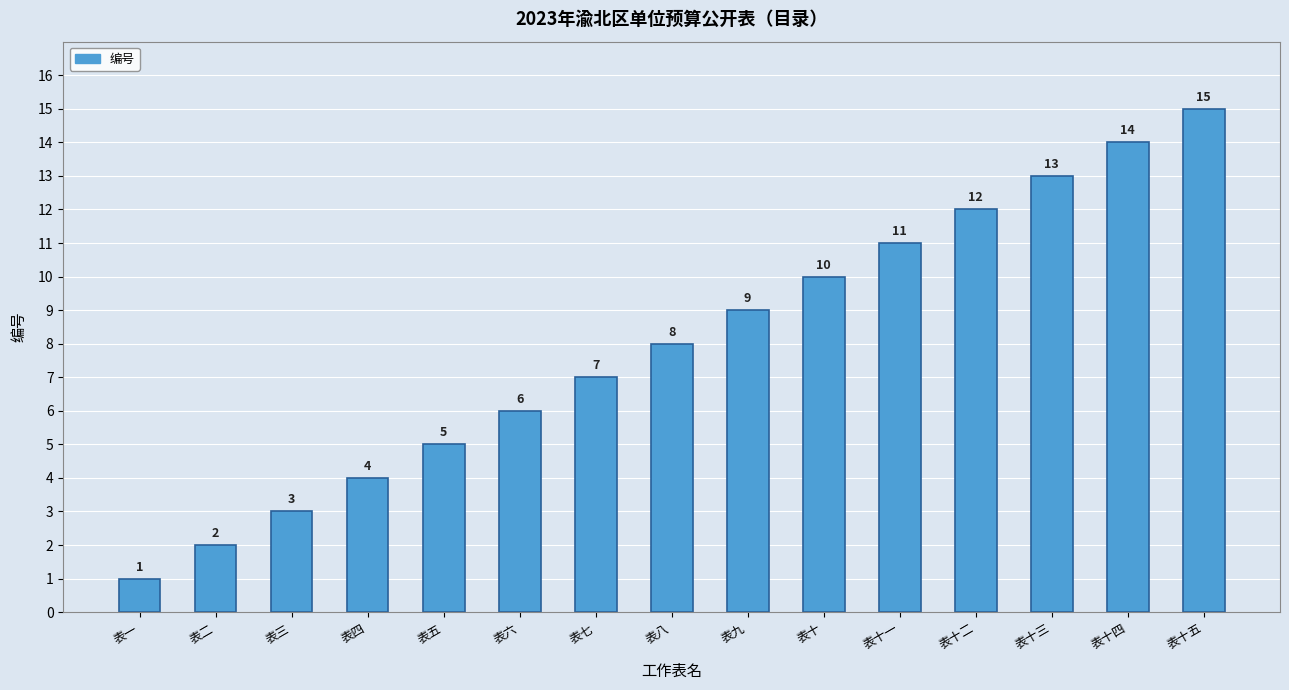

List the labels in order of value, largest first.

表十五, 表十四, 表十三, 表十二, 表十一, 表十, 表九, 表八, 表七, 表六, 表五, 表四, 表三, 表二, 表一